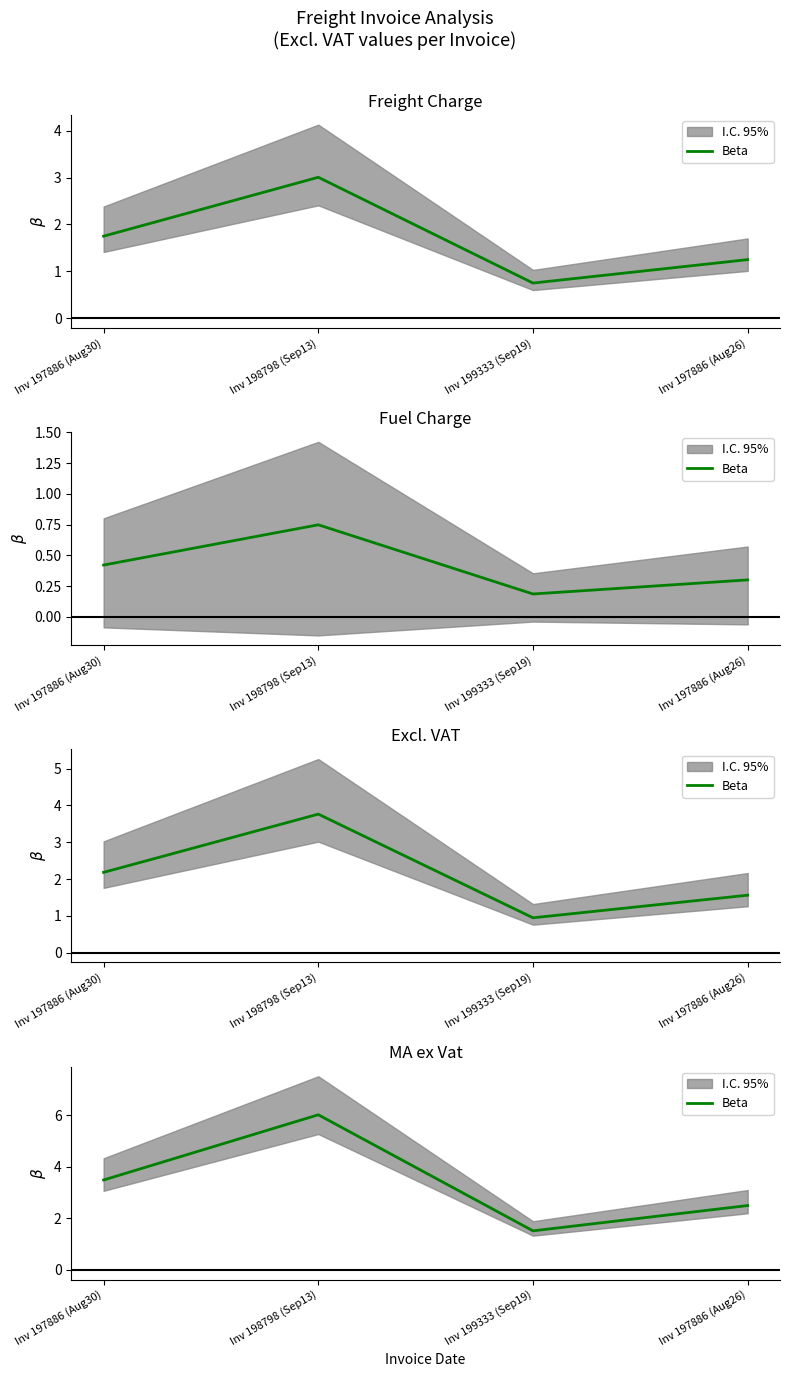

At which label does the data first exceed 3?

Inv 197886 (Aug30)